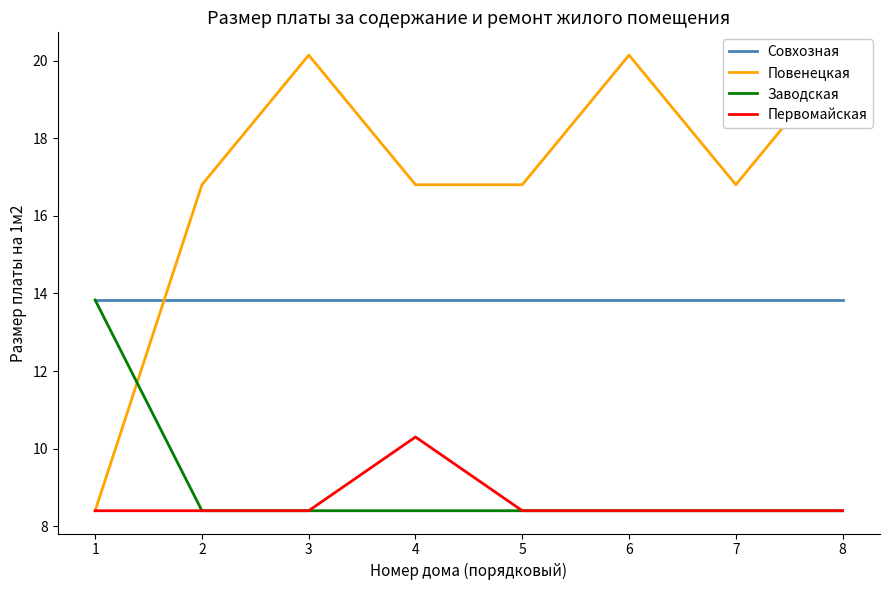

Which series has the widest spread of values?

Повенецкая